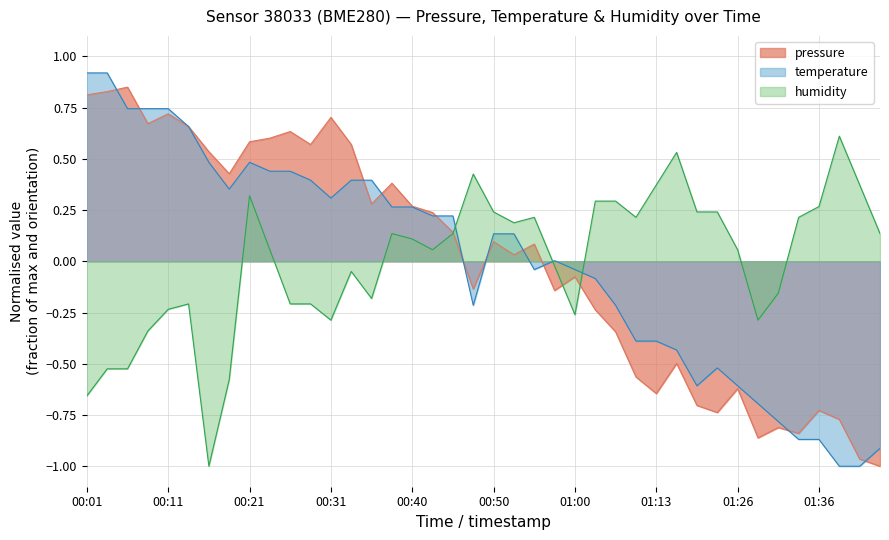

At which label does humidity reach its peak?

2023-06-22T01:39:07